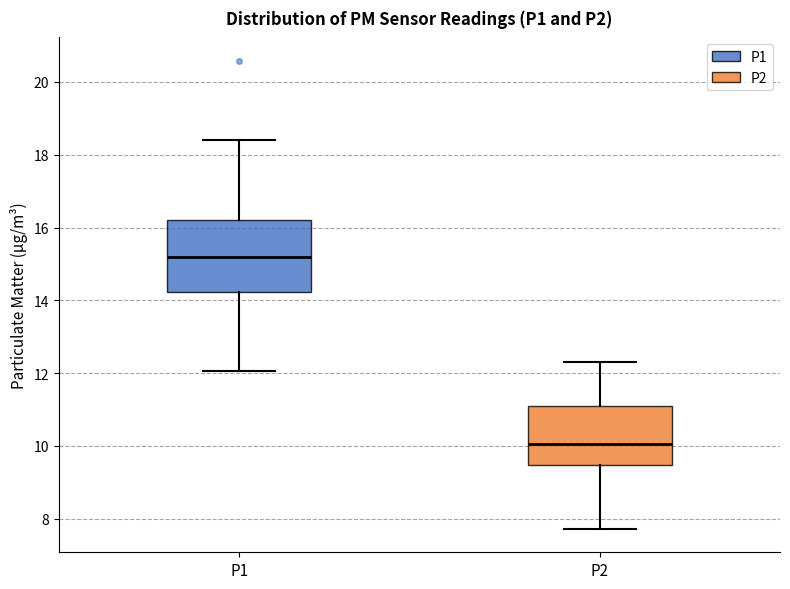

Which box's median line is the lowest?

P2